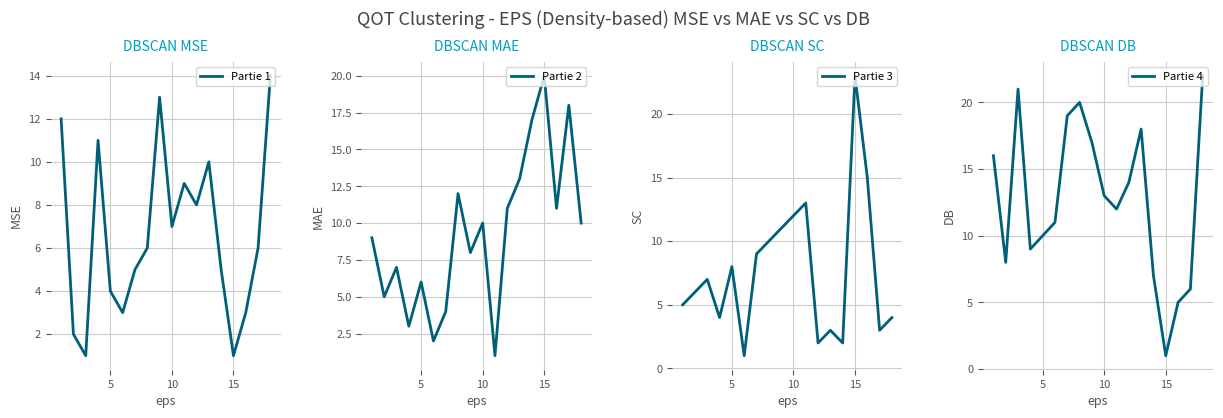

The Partie 4 series shows 3 at 5. True or false?

False